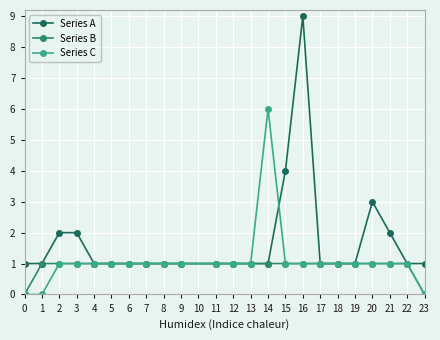

Reading right to left, what are all the values shown in this chart?

Series A: 1	1	2	3	1	1	1	9	4	1	1	1	1	1	1	1	1	1	1	2	2	1	1
Series B: 0	1	1	1	1	1	1	1	1	1	1	1	1	1	1	1	1	1	1	1	1	1	0
Series C: 0	1	1	1	1	1	1	1	1	6	1	1	1	1	1	1	1	1	1	1	1	0	0